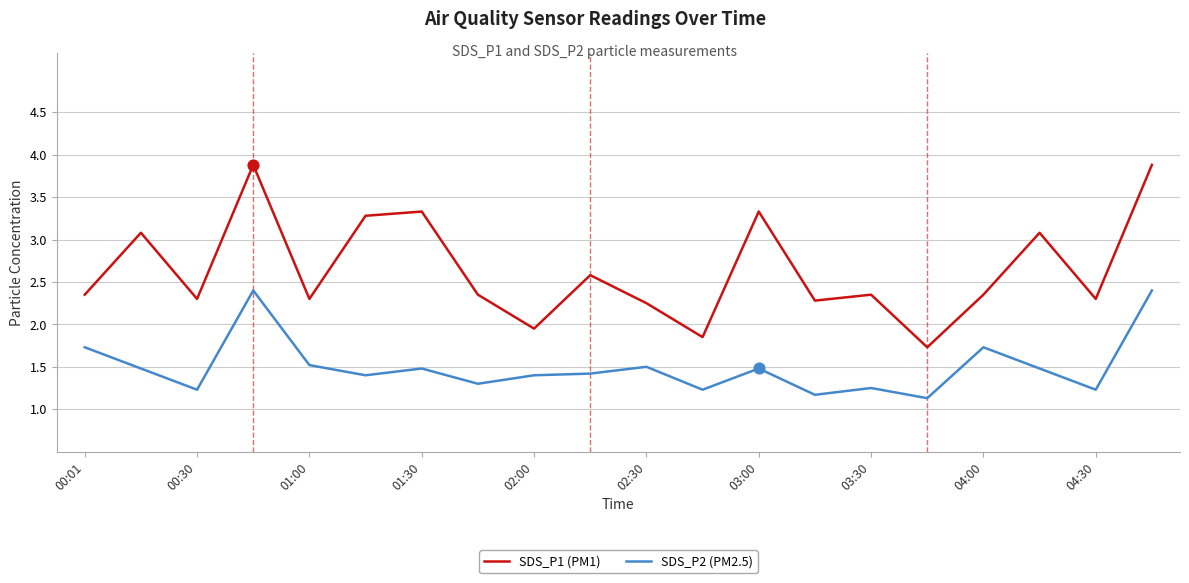

Which series has the largest total across all categories?

SDS_P1 (PM1)